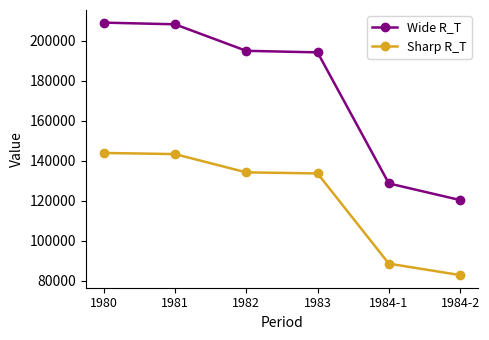

How many lines are shown in the chart?

2